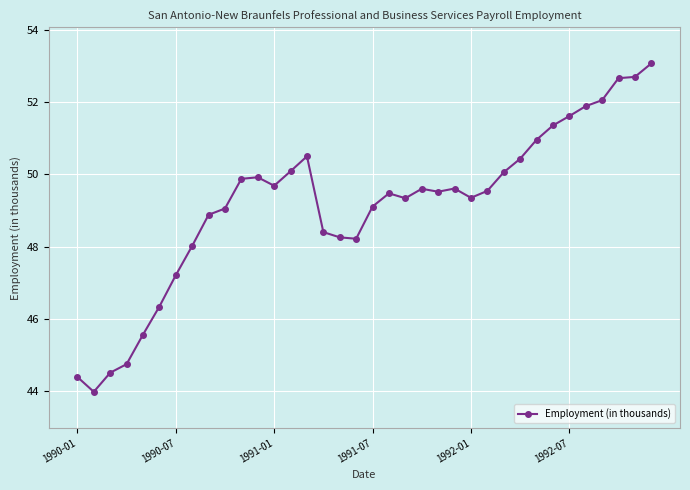

What is the value of the 19th point from the left?

49.1